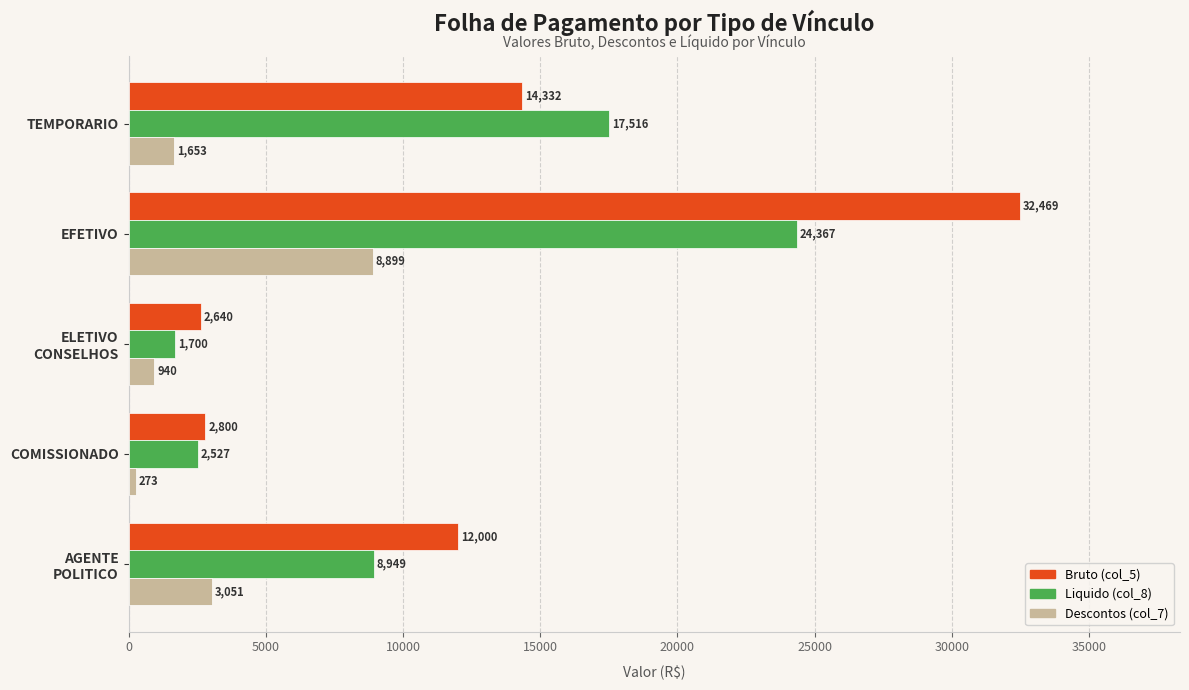

At which label does Descontos (col_7) reach its minimum?

COMISSIONADO